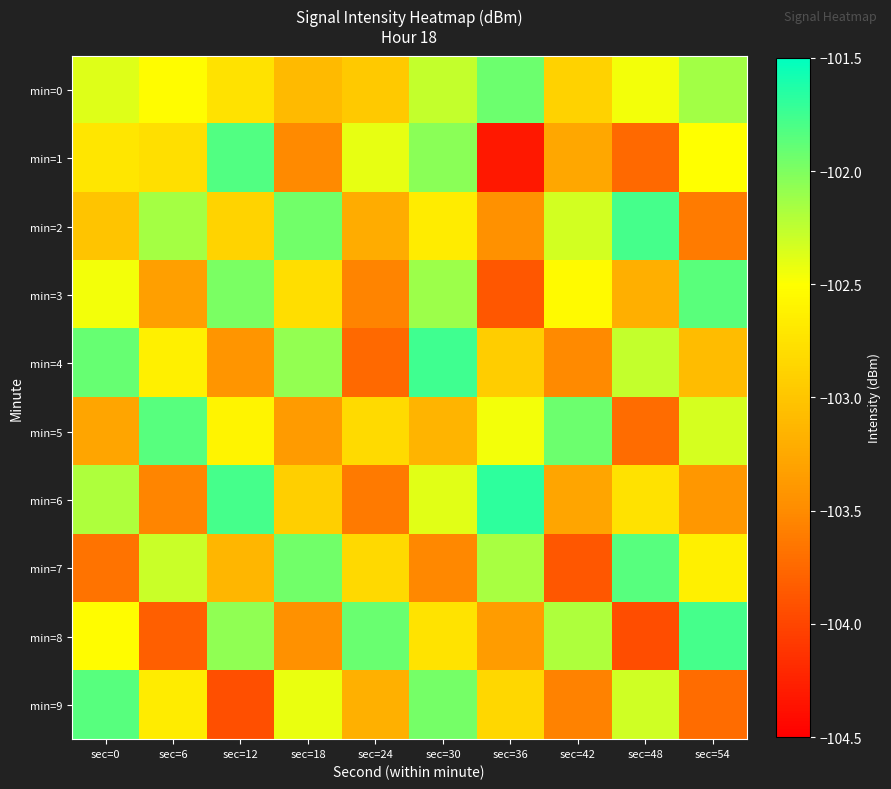

Reading left to right, extract all data points from this chart.

min=0: sec=0=-102.4	sec=6=-102.5	sec=12=-102.8	sec=18=-103.1	sec=24=-103.0	sec=30=-102.3	sec=36=-101.9	sec=42=-102.9	sec=48=-102.5	sec=54=-102.1
min=1: sec=0=-102.7	sec=6=-102.8	sec=12=-101.8	sec=18=-103.5	sec=24=-102.4	sec=30=-102.0	sec=36=-104.3	sec=42=-103.3	sec=48=-103.8	sec=54=-102.5
min=2: sec=0=-103.0	sec=6=-102.2	sec=12=-102.9	sec=18=-102.0	sec=24=-103.2	sec=30=-102.7	sec=36=-103.5	sec=42=-102.3	sec=48=-101.8	sec=54=-103.6
min=3: sec=0=-102.5	sec=6=-103.3	sec=12=-102.0	sec=18=-102.8	sec=24=-103.6	sec=30=-102.1	sec=36=-103.9	sec=42=-102.5	sec=48=-103.2	sec=54=-101.9
min=4: sec=0=-101.9	sec=6=-102.6	sec=12=-103.4	sec=18=-102.1	sec=24=-103.7	sec=30=-101.8	sec=36=-102.9	sec=42=-103.5	sec=48=-102.3	sec=54=-103.1
min=5: sec=0=-103.3	sec=6=-101.8	sec=12=-102.6	sec=18=-103.4	sec=24=-102.8	sec=30=-103.2	sec=36=-102.5	sec=42=-101.9	sec=48=-103.7	sec=54=-102.3
min=6: sec=0=-102.2	sec=6=-103.5	sec=12=-101.8	sec=18=-102.9	sec=24=-103.6	sec=30=-102.4	sec=36=-101.7	sec=42=-103.3	sec=48=-102.8	sec=54=-103.4
min=7: sec=0=-103.7	sec=6=-102.3	sec=12=-103.1	sec=18=-102.0	sec=24=-102.8	sec=30=-103.5	sec=36=-102.2	sec=42=-103.9	sec=48=-101.8	sec=54=-102.6
min=8: sec=0=-102.5	sec=6=-103.8	sec=12=-102.1	sec=18=-103.5	sec=24=-101.9	sec=30=-102.7	sec=36=-103.4	sec=42=-102.2	sec=48=-103.9	sec=54=-101.8
min=9: sec=0=-101.8	sec=6=-102.7	sec=12=-103.9	sec=18=-102.4	sec=24=-103.2	sec=30=-102.0	sec=36=-102.8	sec=42=-103.6	sec=48=-102.3	sec=54=-103.7